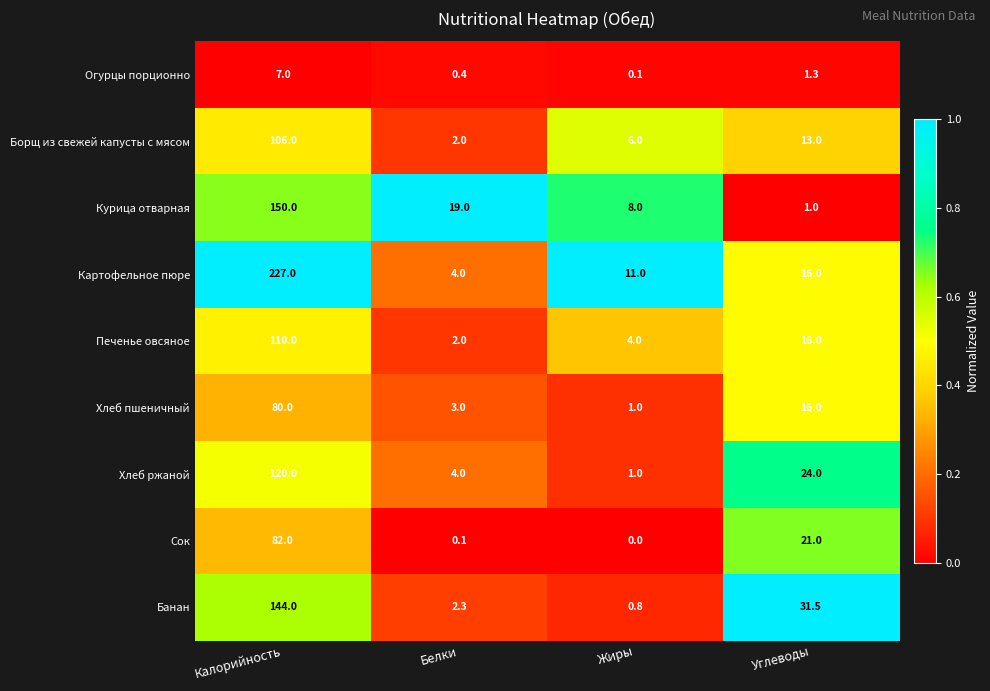

The Банан series shows 64.5 at Калорийность. True or false?

False